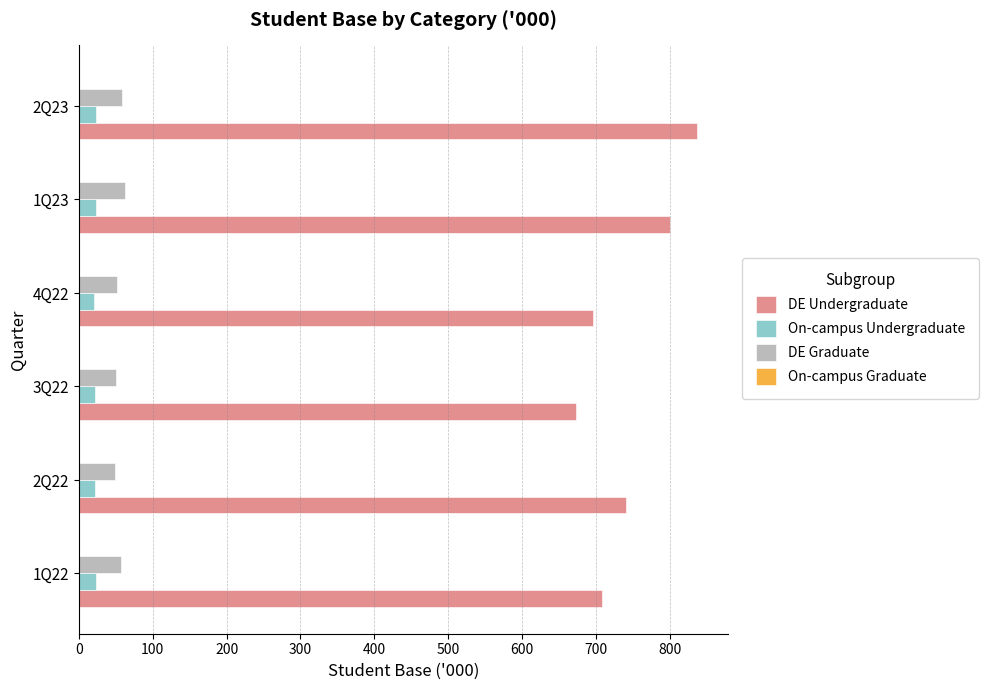

Count the On-campus Undergraduate values in the range 21 to 22.

2